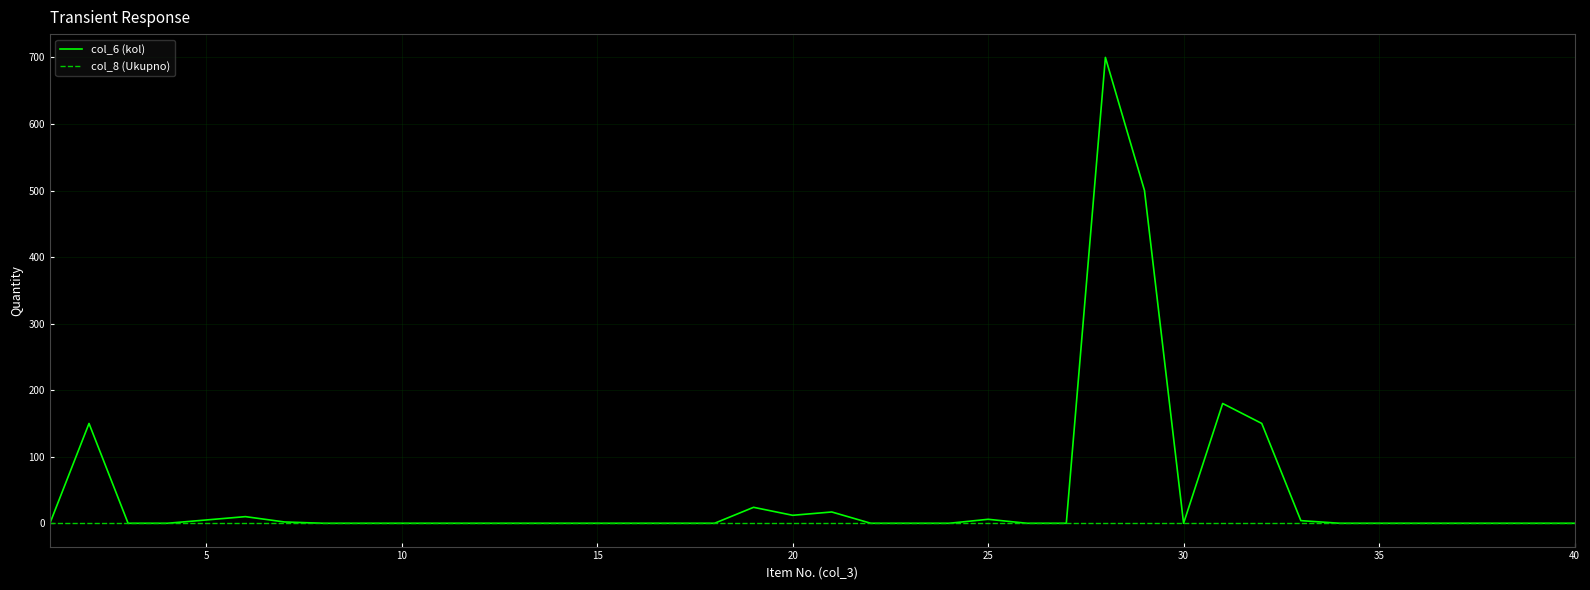

Which series has the widest spread of values?

col_6 (kol)